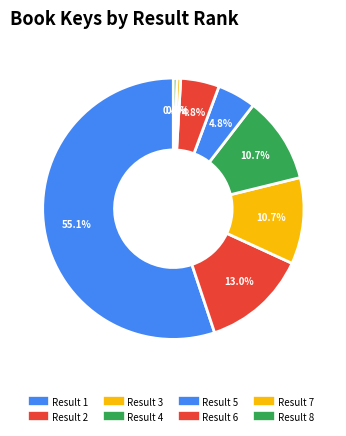

Count the number of slices in the pie.

8